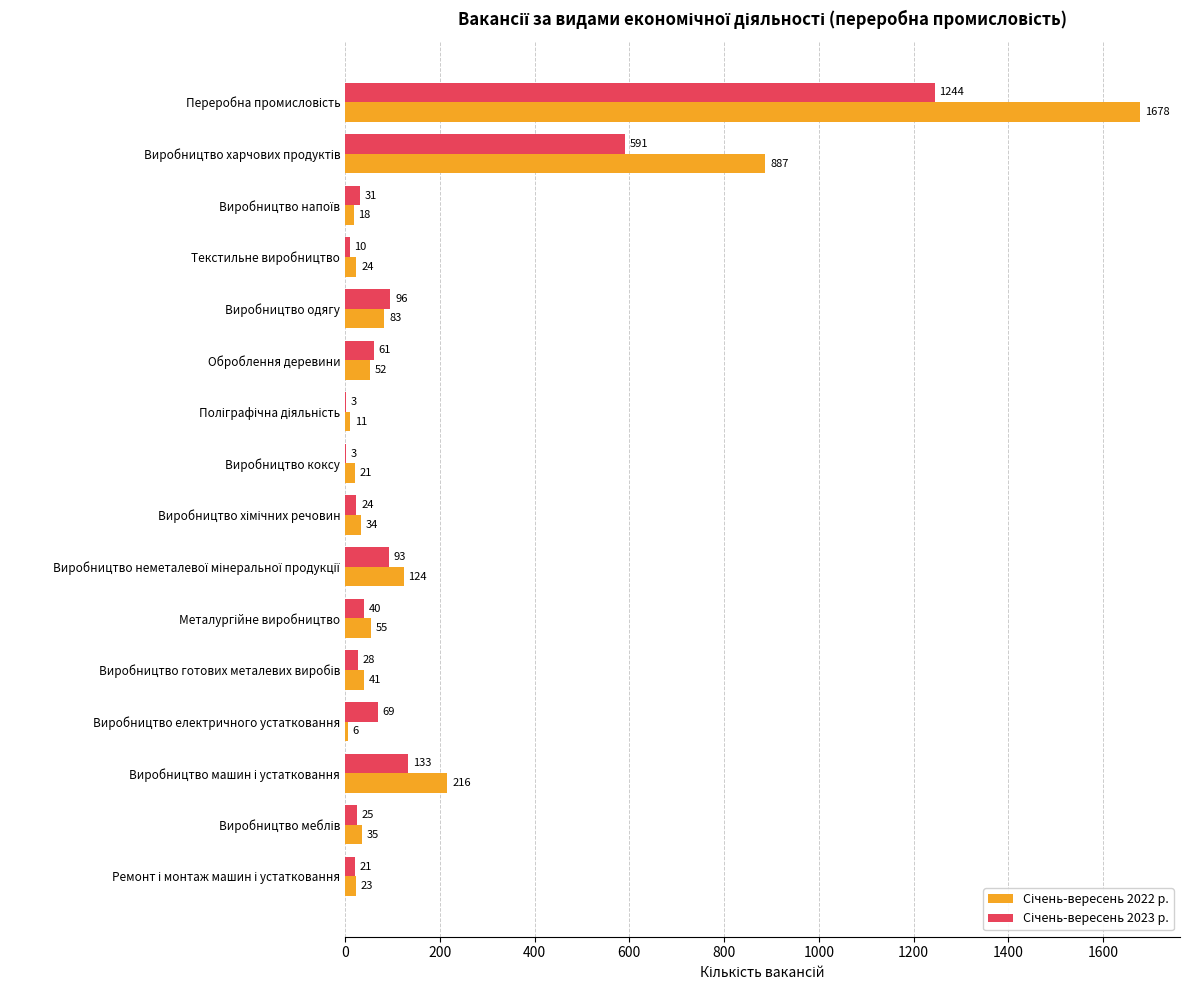

What is the maximum value shown in the chart?

1678